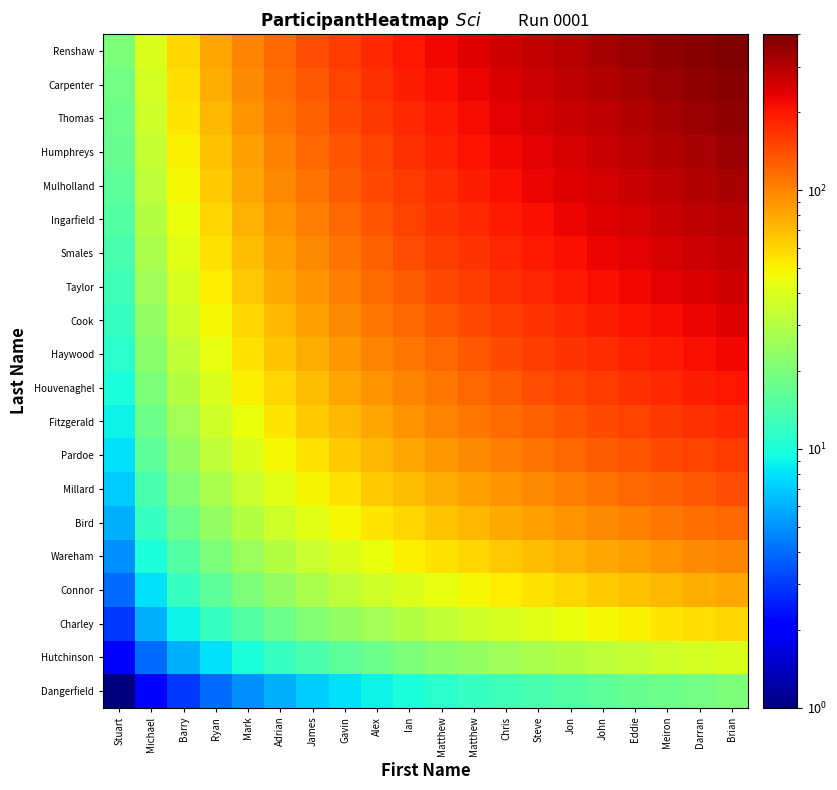

Reading left to right, what are all the values shown in this chart?

Dangerfield: Stuart=1	Michael=2	Barry=3	Ryan=4	Mark=5	Adrian=6	James=7	Gavin=8	Alex=9	Ian=10	Matthew=11	Matthew=12	Chris=13	Steve=14	Jon=15	John=16	Eddie=17	Meiron=18	Darran=19	Brian=20
Hutchinson: Stuart=2	Michael=4	Barry=6	Ryan=8	Mark=10	Adrian=12	James=14	Gavin=16	Alex=18	Ian=20	Matthew=22	Matthew=24	Chris=26	Steve=28	Jon=30	John=32	Eddie=34	Meiron=36	Darran=38	Brian=40
Charley: Stuart=3	Michael=6	Barry=9	Ryan=12	Mark=15	Adrian=18	James=21	Gavin=24	Alex=27	Ian=30	Matthew=33	Matthew=36	Chris=39	Steve=42	Jon=45	John=48	Eddie=51	Meiron=54	Darran=57	Brian=60
Connor: Stuart=4	Michael=8	Barry=12	Ryan=16	Mark=20	Adrian=24	James=28	Gavin=32	Alex=36	Ian=40	Matthew=44	Matthew=48	Chris=52	Steve=56	Jon=60	John=64	Eddie=68	Meiron=72	Darran=76	Brian=80
Wareham: Stuart=5	Michael=10	Barry=15	Ryan=20	Mark=25	Adrian=30	James=35	Gavin=40	Alex=45	Ian=50	Matthew=55	Matthew=60	Chris=65	Steve=70	Jon=75	John=80	Eddie=85	Meiron=90	Darran=95	Brian=100
Bird: Stuart=6	Michael=12	Barry=18	Ryan=24	Mark=30	Adrian=36	James=42	Gavin=48	Alex=54	Ian=60	Matthew=66	Matthew=72	Chris=78	Steve=84	Jon=90	John=96	Eddie=102	Meiron=108	Darran=114	Brian=120
Millard: Stuart=7	Michael=14	Barry=21	Ryan=28	Mark=35	Adrian=42	James=49	Gavin=56	Alex=63	Ian=70	Matthew=77	Matthew=84	Chris=91	Steve=98	Jon=105	John=112	Eddie=119	Meiron=126	Darran=133	Brian=140
Pardoe: Stuart=8	Michael=16	Barry=24	Ryan=32	Mark=40	Adrian=48	James=56	Gavin=64	Alex=72	Ian=80	Matthew=88	Matthew=96	Chris=104	Steve=112	Jon=120	John=128	Eddie=136	Meiron=144	Darran=152	Brian=160
Fitzgerald: Stuart=9	Michael=18	Barry=27	Ryan=36	Mark=45	Adrian=54	James=63	Gavin=72	Alex=81	Ian=90	Matthew=99	Matthew=108	Chris=117	Steve=126	Jon=135	John=144	Eddie=153	Meiron=162	Darran=171	Brian=180
Houvenaghel: Stuart=10	Michael=20	Barry=30	Ryan=40	Mark=50	Adrian=60	James=70	Gavin=80	Alex=90	Ian=100	Matthew=110	Matthew=120	Chris=130	Steve=140	Jon=150	John=160	Eddie=170	Meiron=180	Darran=190	Brian=200
Haywood: Stuart=11	Michael=22	Barry=33	Ryan=44	Mark=55	Adrian=66	James=77	Gavin=88	Alex=99	Ian=110	Matthew=121	Matthew=132	Chris=143	Steve=154	Jon=165	John=176	Eddie=187	Meiron=198	Darran=209	Brian=220
Cook: Stuart=12	Michael=24	Barry=36	Ryan=48	Mark=60	Adrian=72	James=84	Gavin=96	Alex=108	Ian=120	Matthew=132	Matthew=144	Chris=156	Steve=168	Jon=180	John=192	Eddie=204	Meiron=216	Darran=228	Brian=240
Taylor: Stuart=13	Michael=26	Barry=39	Ryan=52	Mark=65	Adrian=78	James=91	Gavin=104	Alex=117	Ian=130	Matthew=143	Matthew=156	Chris=169	Steve=182	Jon=195	John=208	Eddie=221	Meiron=234	Darran=247	Brian=260
Smales: Stuart=14	Michael=28	Barry=42	Ryan=56	Mark=70	Adrian=84	James=98	Gavin=112	Alex=126	Ian=140	Matthew=154	Matthew=168	Chris=182	Steve=196	Jon=210	John=224	Eddie=238	Meiron=252	Darran=266	Brian=280
Ingarfield: Stuart=15	Michael=30	Barry=45	Ryan=60	Mark=75	Adrian=90	James=105	Gavin=120	Alex=135	Ian=150	Matthew=165	Matthew=180	Chris=195	Steve=210	Jon=225	John=240	Eddie=255	Meiron=270	Darran=285	Brian=300
Mulholland: Stuart=16	Michael=32	Barry=48	Ryan=64	Mark=80	Adrian=96	James=112	Gavin=128	Alex=144	Ian=160	Matthew=176	Matthew=192	Chris=208	Steve=224	Jon=240	John=256	Eddie=272	Meiron=288	Darran=304	Brian=320
Humphreys: Stuart=17	Michael=34	Barry=51	Ryan=68	Mark=85	Adrian=102	James=119	Gavin=136	Alex=153	Ian=170	Matthew=187	Matthew=204	Chris=221	Steve=238	Jon=255	John=272	Eddie=289	Meiron=306	Darran=323	Brian=340
Thomas: Stuart=18	Michael=36	Barry=54	Ryan=72	Mark=90	Adrian=108	James=126	Gavin=144	Alex=162	Ian=180	Matthew=198	Matthew=216	Chris=234	Steve=252	Jon=270	John=288	Eddie=306	Meiron=324	Darran=342	Brian=360
Carpenter: Stuart=19	Michael=38	Barry=57	Ryan=76	Mark=95	Adrian=114	James=133	Gavin=152	Alex=171	Ian=190	Matthew=209	Matthew=228	Chris=247	Steve=266	Jon=285	John=304	Eddie=323	Meiron=342	Darran=361	Brian=380
Renshaw: Stuart=20	Michael=40	Barry=60	Ryan=80	Mark=100	Adrian=120	James=140	Gavin=160	Alex=180	Ian=200	Matthew=220	Matthew=240	Chris=260	Steve=280	Jon=300	John=320	Eddie=340	Meiron=360	Darran=380	Brian=400